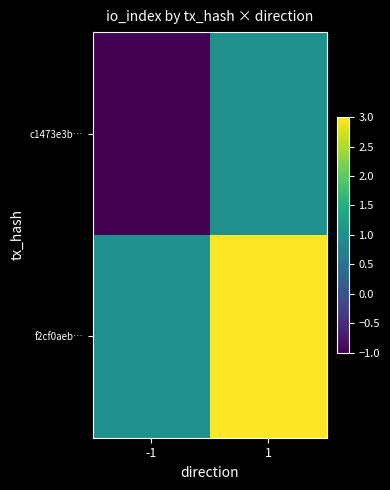

List the series in order of their overall mean, highest first.

f2cf0aeb…, c1473e3b…